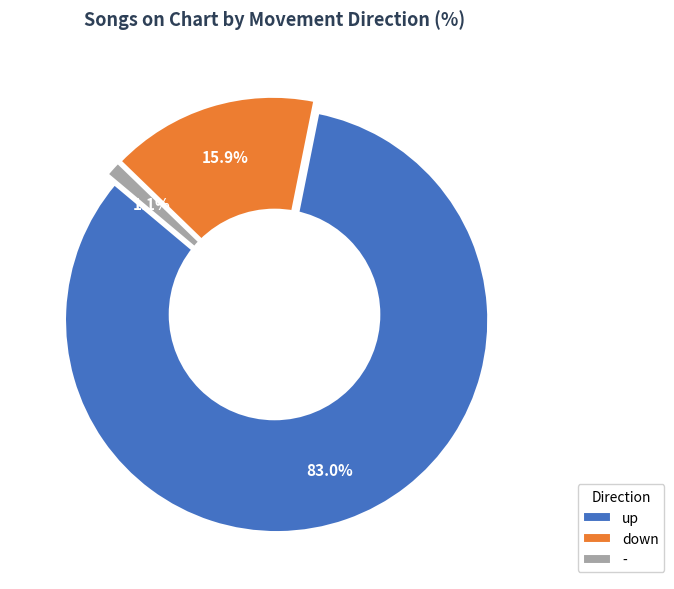

Is it true that down is 16% of the pie?

True